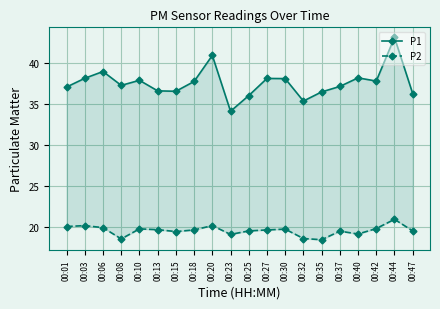

What is the sum of all P1 values?

752.5